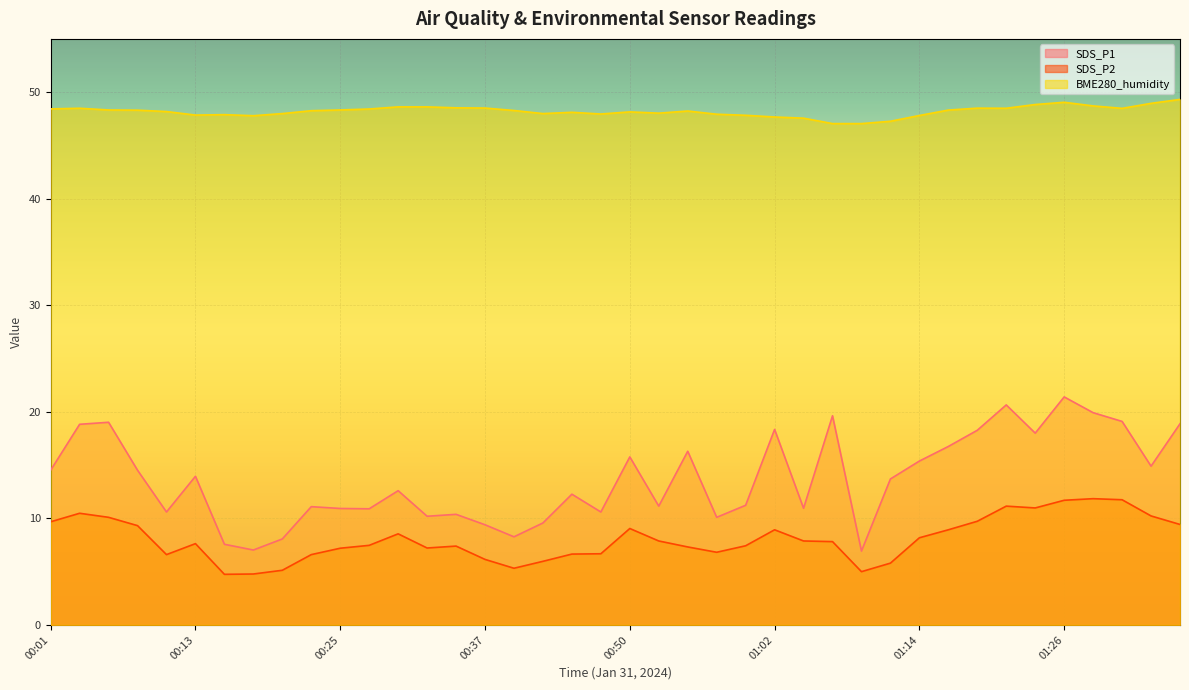

Reading left to right, transcribe all the data shown in this chart.

SDS_P1: 00:01=14.5	00:03=18.8	00:06=19.0	00:08=14.5	00:11=10.6	00:13=13.9	00:16=7.6	00:18=7.0	00:20=8.1	00:23=11.1	00:25=10.9	00:28=10.9	00:30=12.6	00:33=10.2	00:35=10.4	00:37=9.4	00:40=8.3	00:42=9.6	00:45=12.3	00:47=10.6	00:50=15.8	00:52=11.2	00:55=16.3	00:57=10.1	00:59=11.2	01:02=18.4	01:04=10.9	01:07=19.6	01:09=6.9	01:12=13.7	01:14=15.4	01:16=16.8	01:19=18.3	01:21=20.6	01:24=18.0	01:26=21.4	01:29=19.9	01:31=19.1	01:33=14.9	01:36=18.9
SDS_P2: 00:01=9.7	00:03=10.5	00:06=10.1	00:08=9.3	00:11=6.6	00:13=7.6	00:16=4.8	00:18=4.8	00:20=5.1	00:23=6.6	00:25=7.2	00:28=7.5	00:30=8.6	00:33=7.2	00:35=7.4	00:37=6.2	00:40=5.3	00:42=6.0	00:45=6.7	00:47=6.7	00:50=9.1	00:52=7.9	00:55=7.3	00:57=6.8	00:59=7.4	01:02=8.9	01:04=7.9	01:07=7.8	01:09=5.0	01:12=5.8	01:14=8.2	01:16=8.9	01:19=9.7	01:21=11.2	01:24=11.0	01:26=11.7	01:29=11.8	01:31=11.8	01:33=10.2	01:36=9.4
BME280_humidity: 00:01=48.4	00:03=48.5	00:06=48.3	00:08=48.3	00:11=48.2	00:13=47.9	00:16=47.9	00:18=47.8	00:20=48.0	00:23=48.3	00:25=48.3	00:28=48.4	00:30=48.6	00:33=48.6	00:35=48.5	00:37=48.5	00:40=48.3	00:42=48.0	00:45=48.1	00:47=48.0	00:50=48.1	00:52=48.0	00:55=48.2	00:57=47.9	00:59=47.8	01:02=47.7	01:04=47.6	01:07=47.0	01:09=47.0	01:12=47.3	01:14=47.8	01:16=48.3	01:19=48.5	01:21=48.5	01:24=48.8	01:26=49.0	01:29=48.7	01:31=48.5	01:33=49.0	01:36=49.3